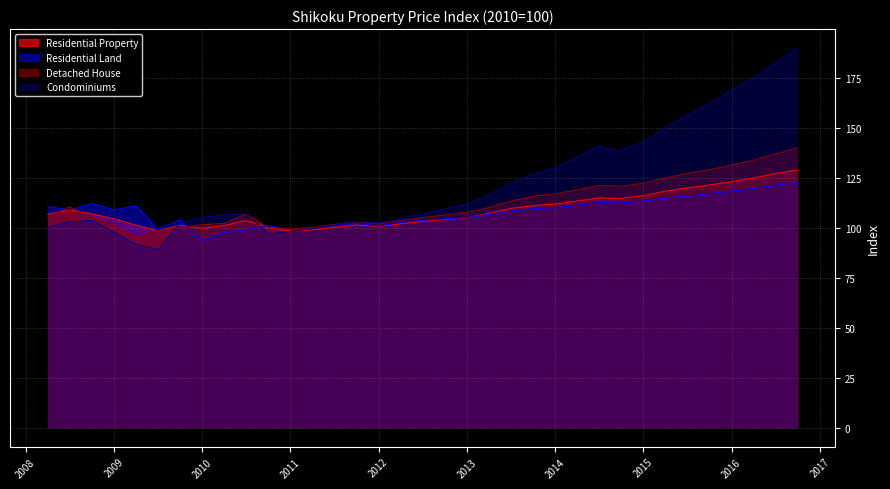

What is the sum of all Residential Property values?

3813.6